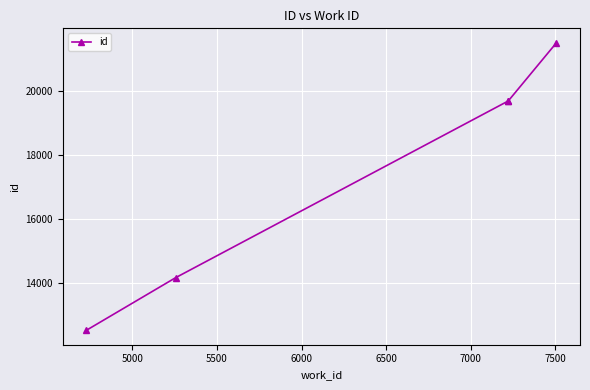

The chart shows a value of 9146 at 6500. True or false?

False